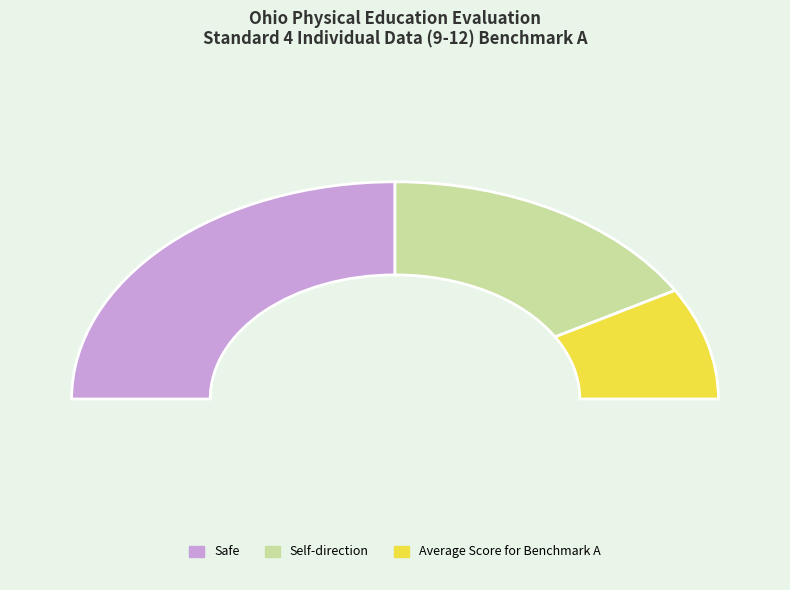

Count the number of slices in the pie.

3